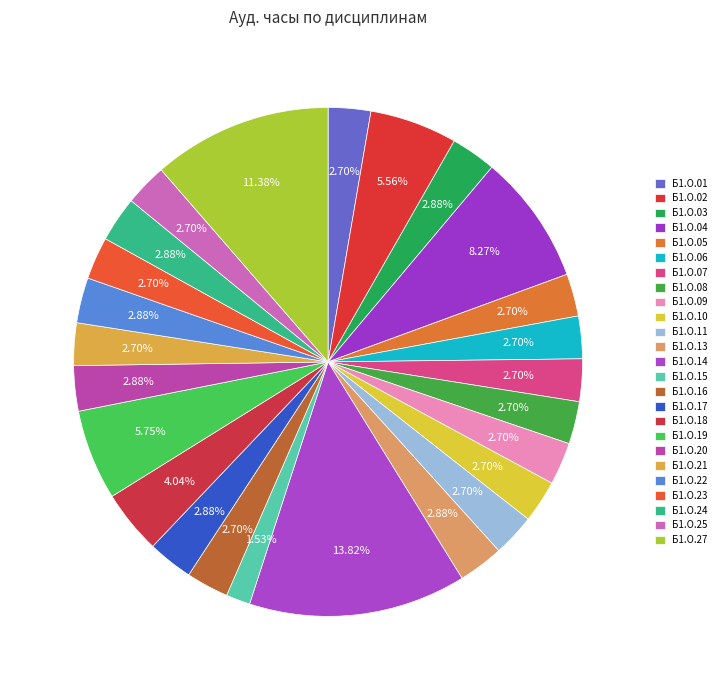

How many segments does this pie chart have?

25